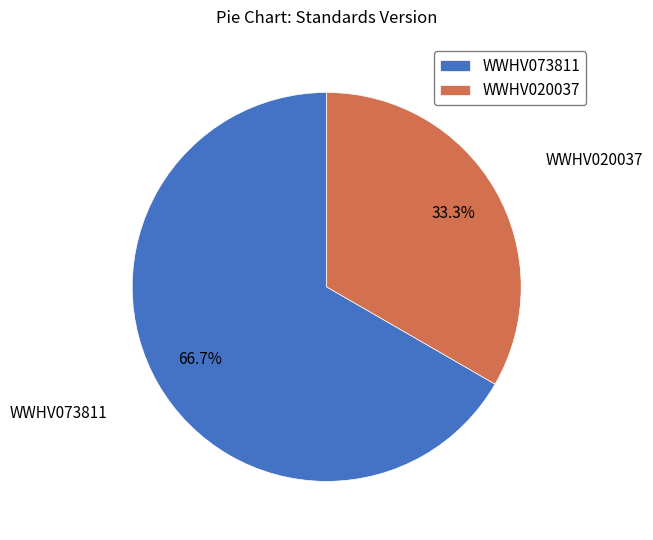

Does WWHV073811 account for over 50% of the chart?

Yes